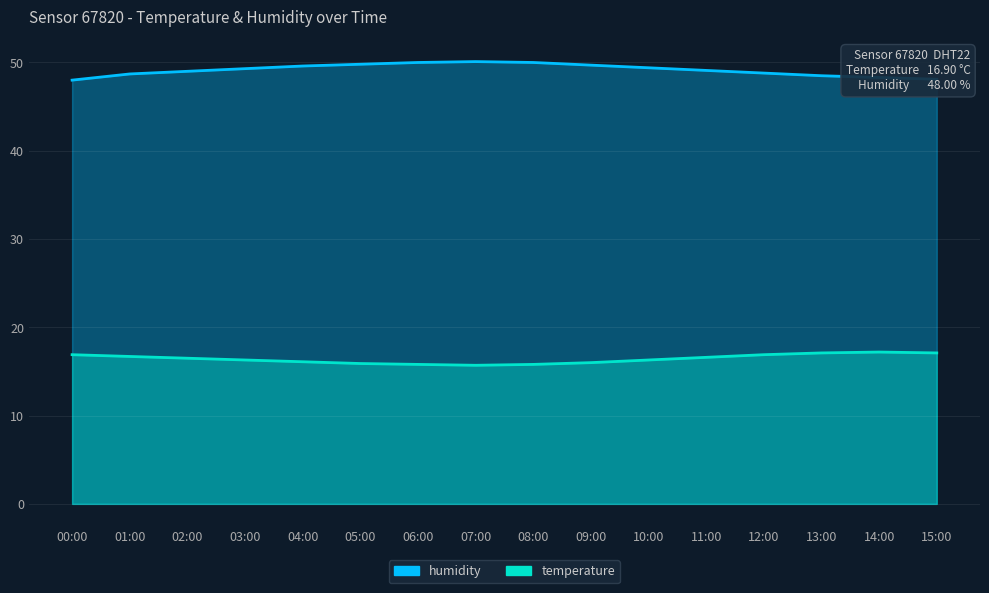

What is the difference between the maximum and minimum values in the humidity series?

2.1